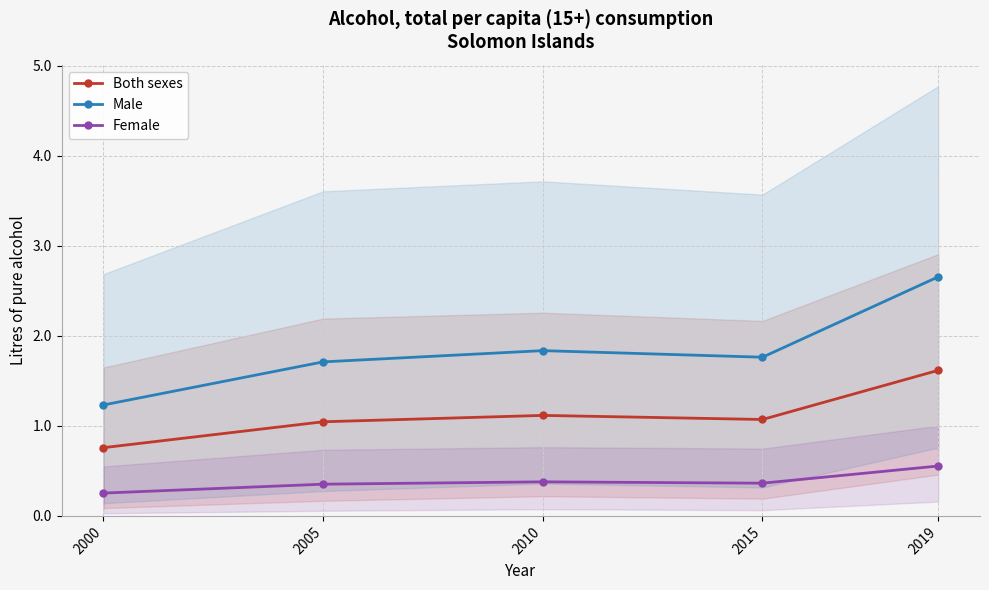

True or false: Female has more than 2 points higher than both neighbors.

False